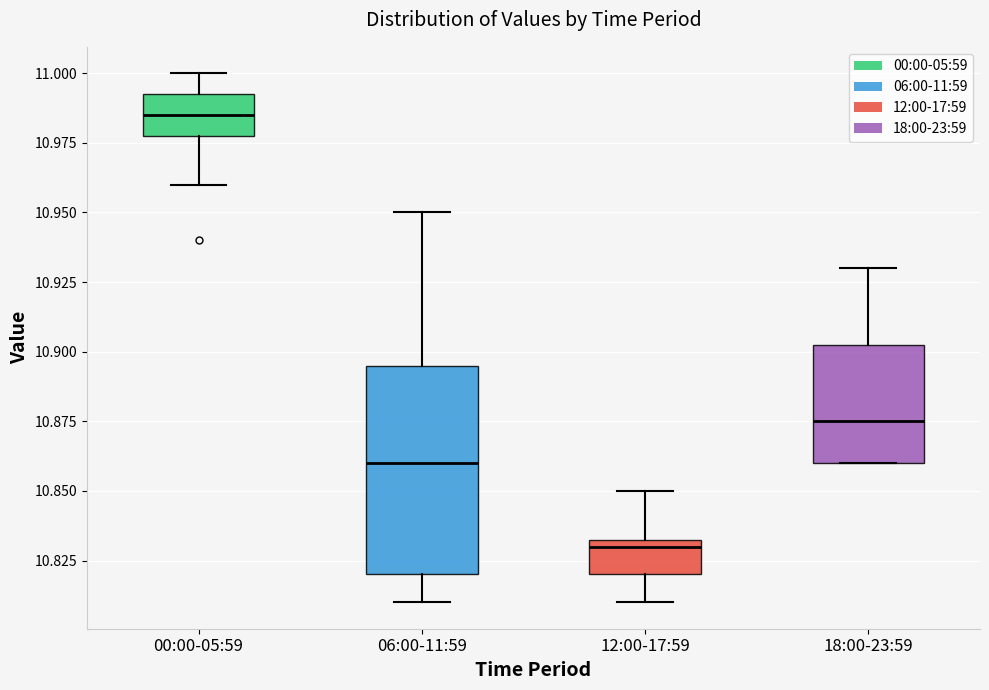

Where is the lower edge of the box for 06:00-11:59 on the y-axis? The values are not printed on the chart, so give them approximately, as read against the axis.

10.820